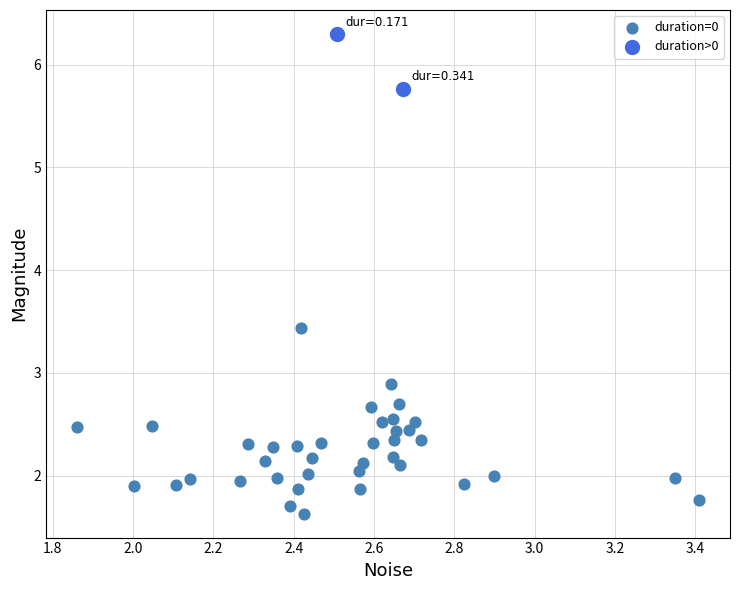

Which series has the widest spread of Y values?

duration=0